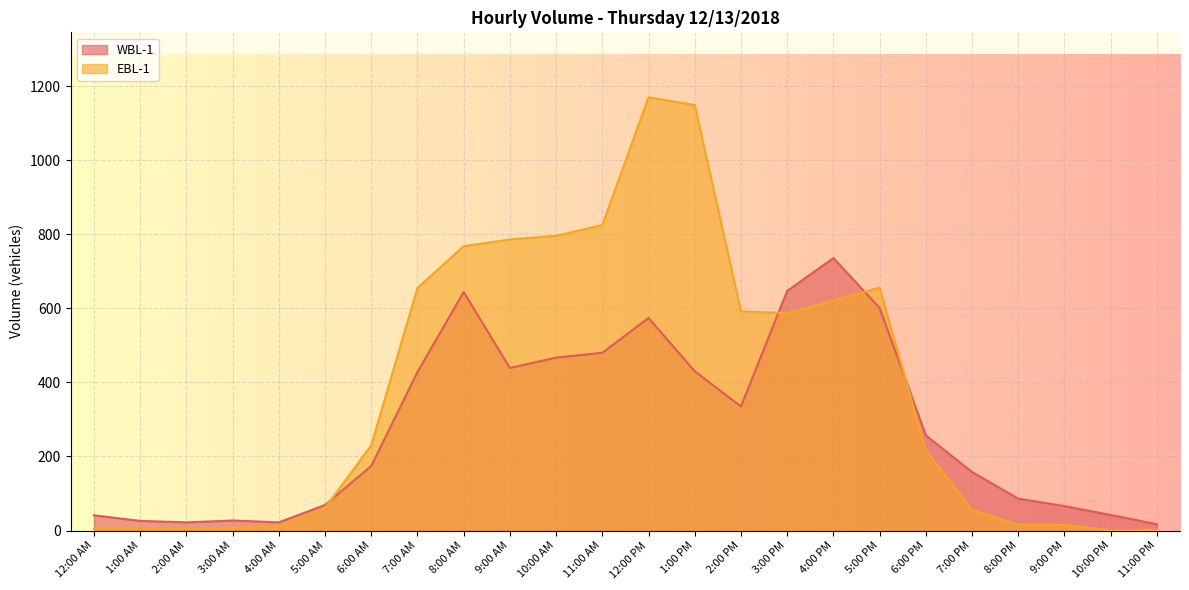

Is it true that EBL-1 equals 592 at 2:00 PM?

True